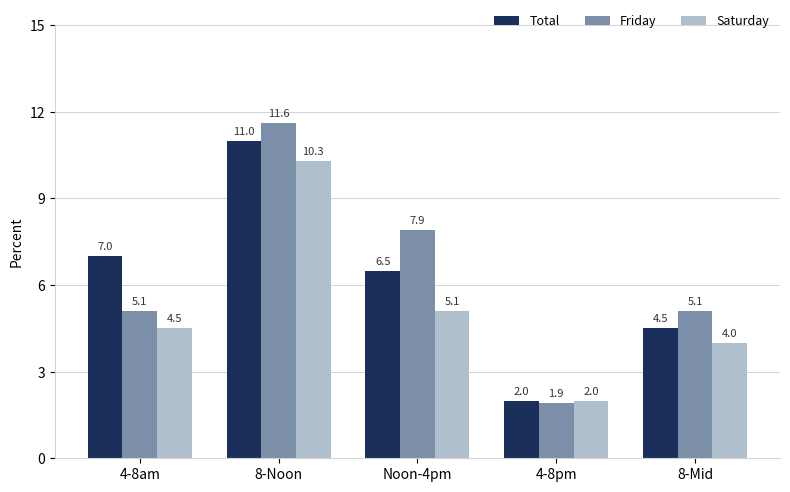

At which category is the sum across all series the highest?

8-Noon